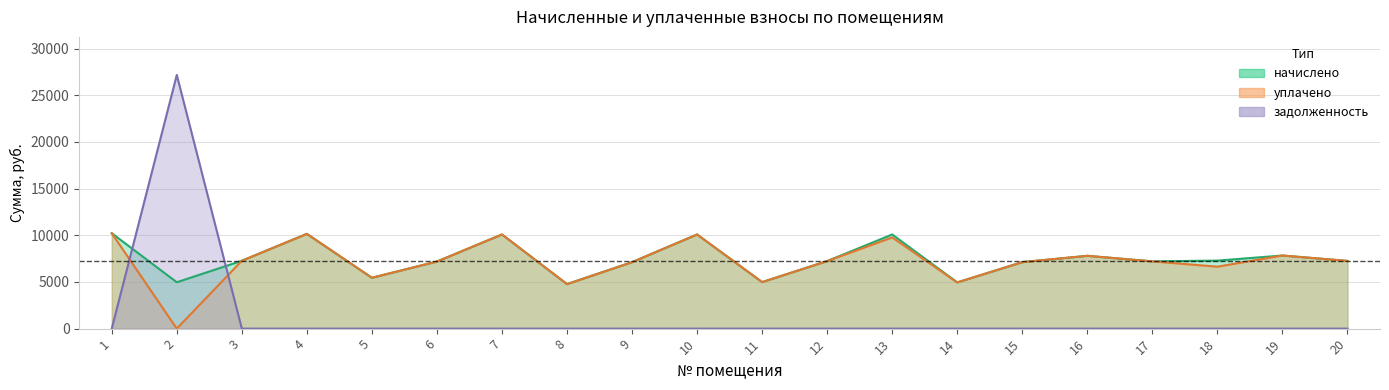

How many times do начислено and задолженность cross each other?

2